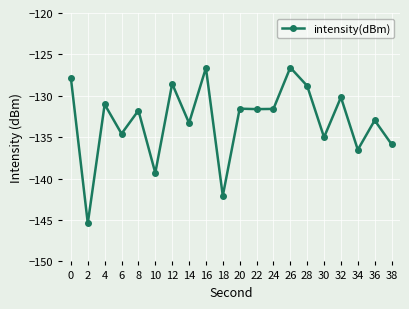

What is the difference between the values at 10 and 38?

3.5